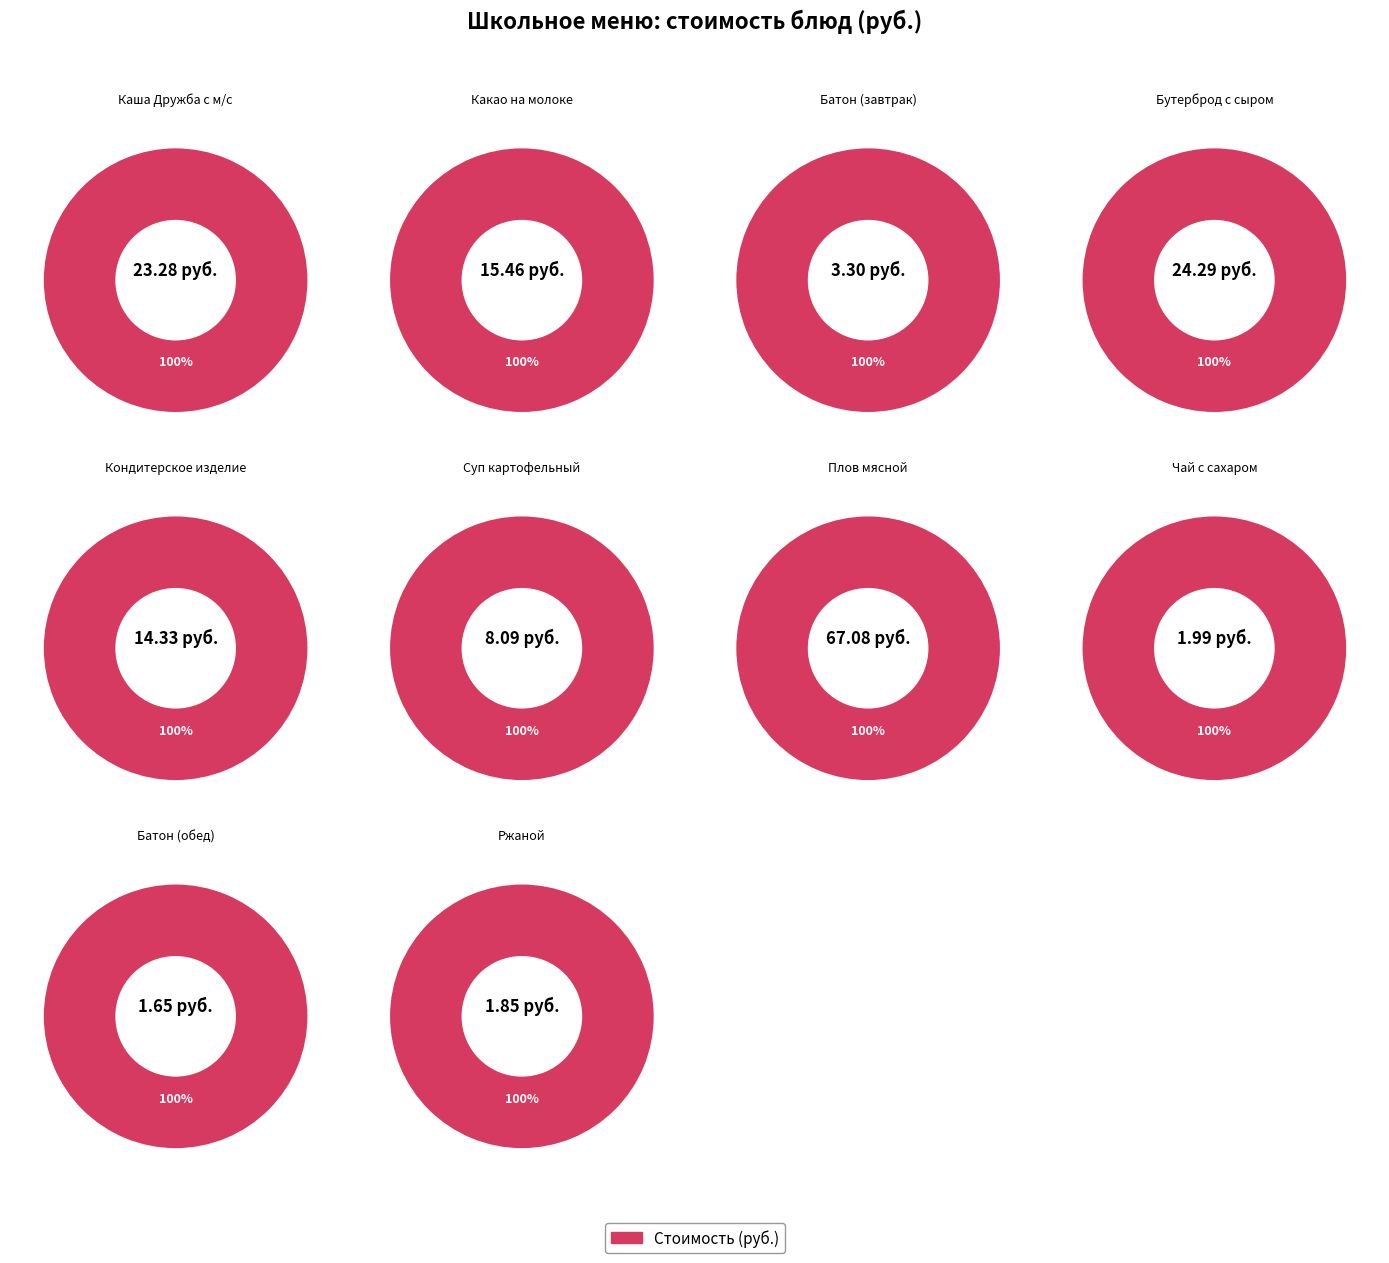

What is the change in value from Каша Дружба с м/с to Какао на молоке?

-7.8